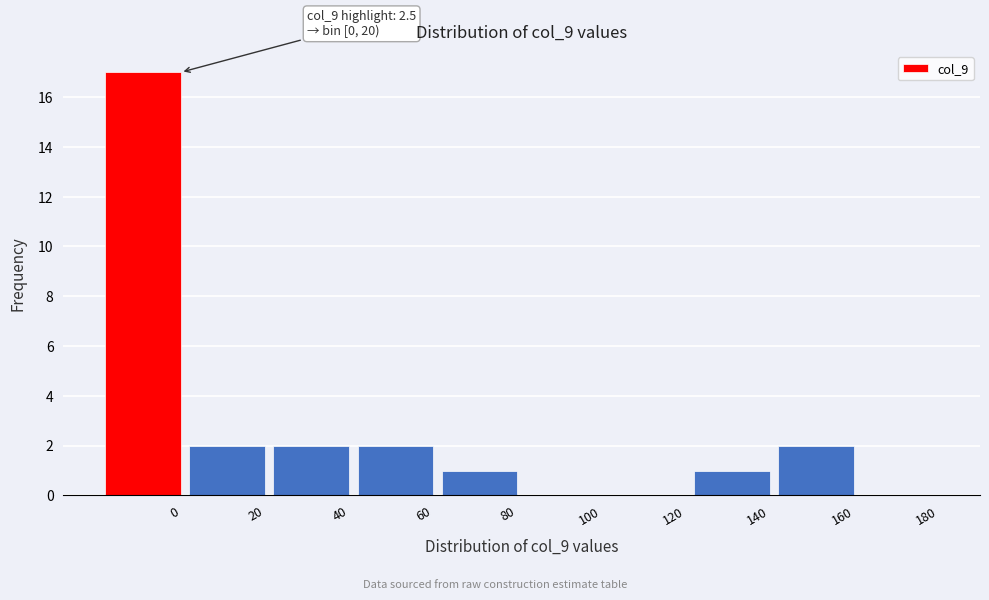

Reading left to right, transcribe all the data shown in this chart.

0=17	20=2	40=2	60=2	80=1	100=0	120=0	140=1	160=2	180=0